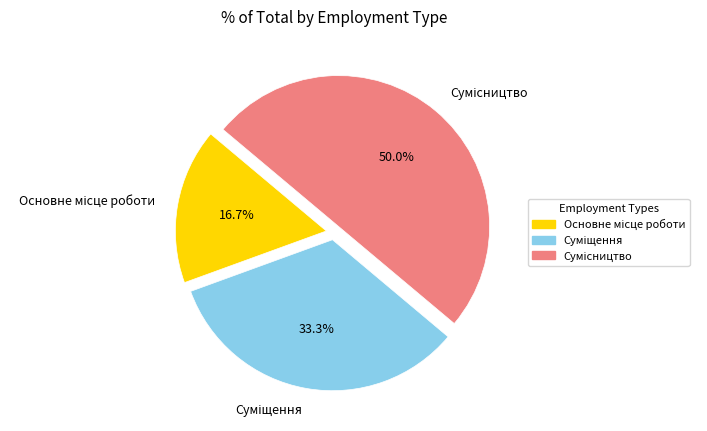

What percentage do Суміщення and Основне місце роботи together represent?

50.0%